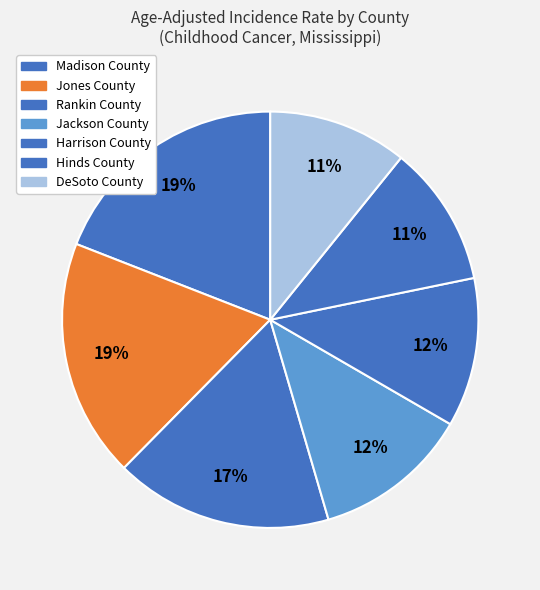

Count the number of slices in the pie.

7